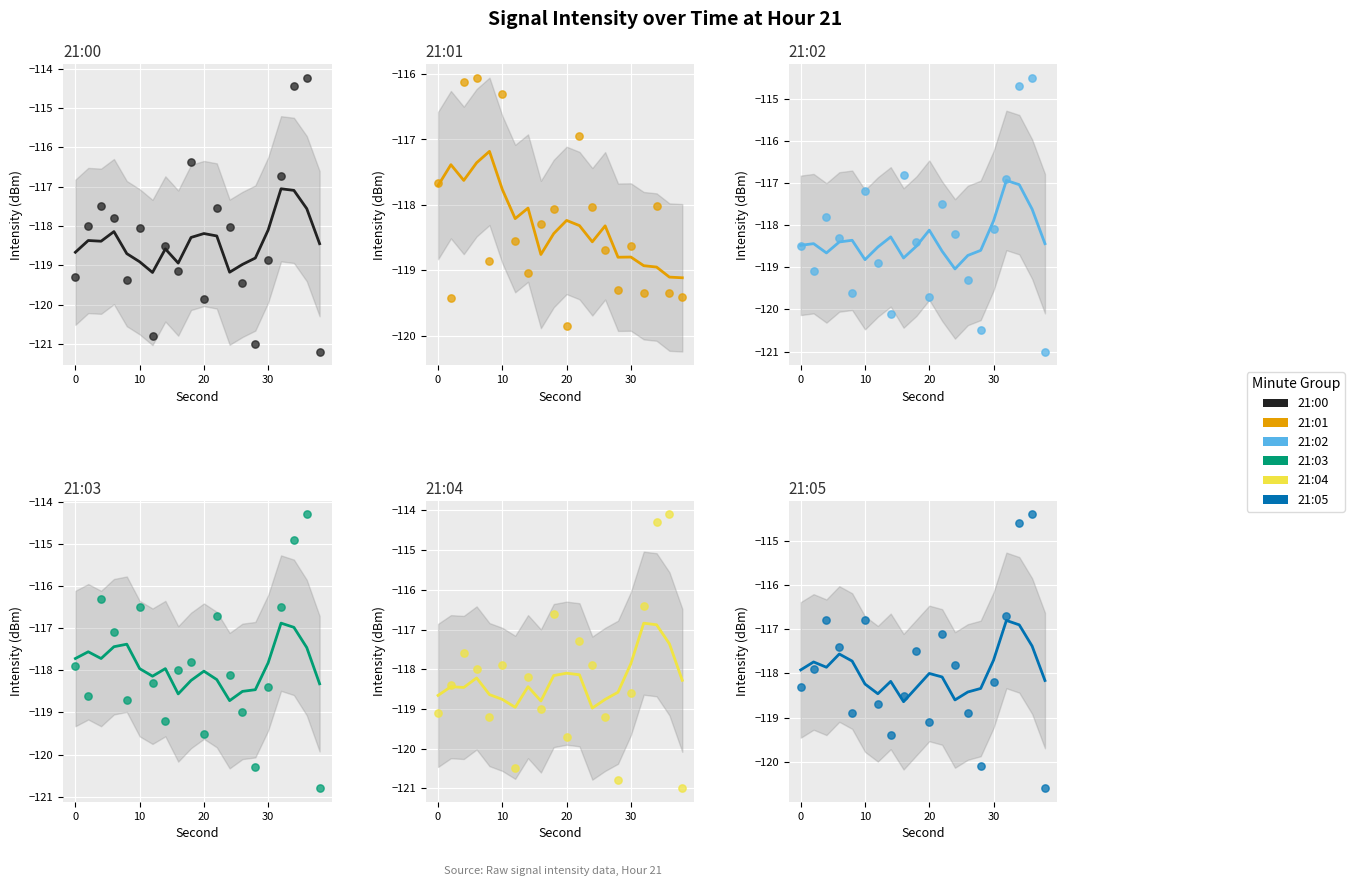

What are all the series names shown in the legend?

21:00, 21:01, 21:02, 21:03, 21:04, 21:05